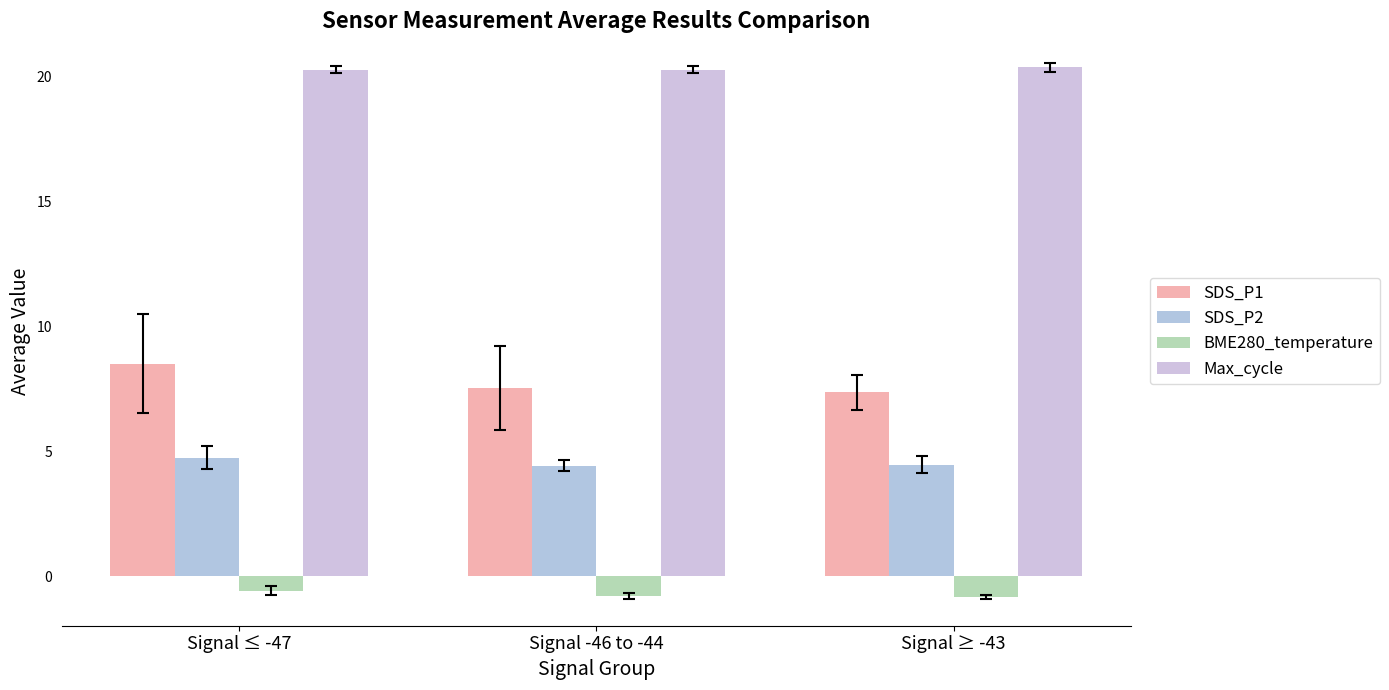

How many categories are shown in the chart?

3